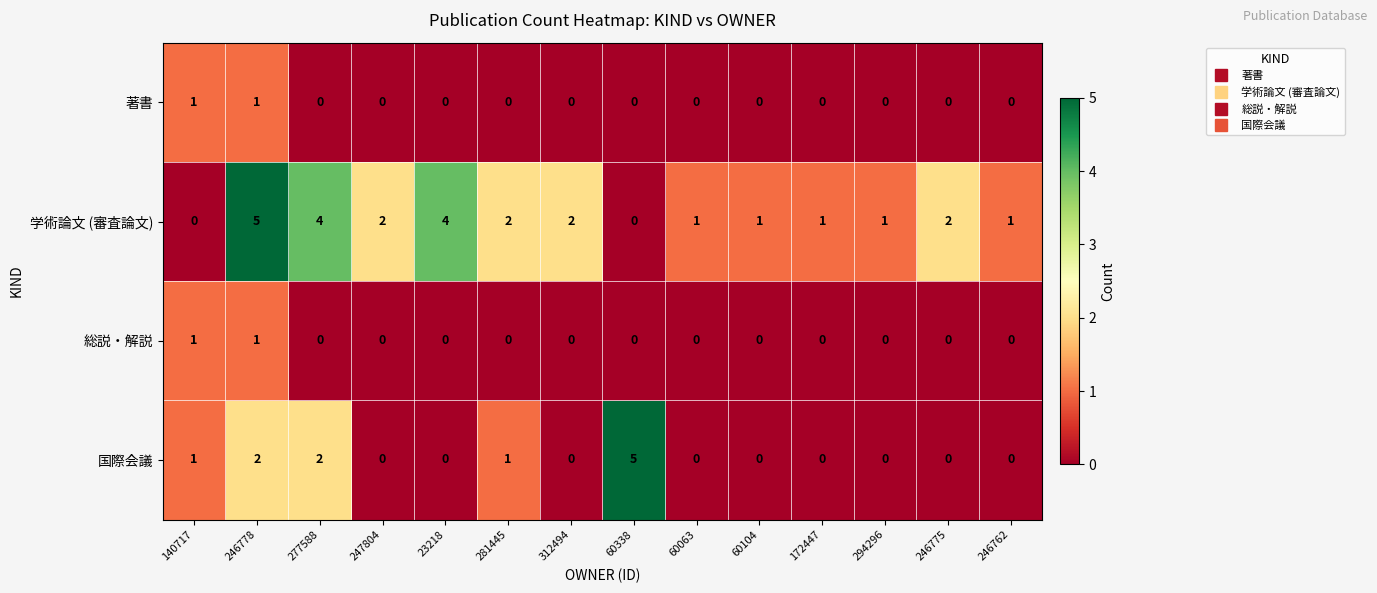

Is the value of 学術論文 (審査論文) at 23218 greater than the value of 著書 at 60063?

Yes